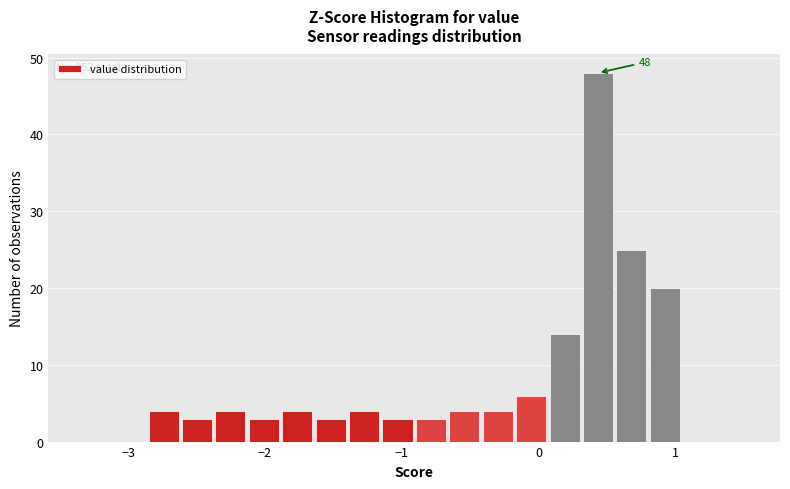

Around what value on the x-axis is the tallest bar? Give the approximate position of its centre, as read against the axis.

0.4